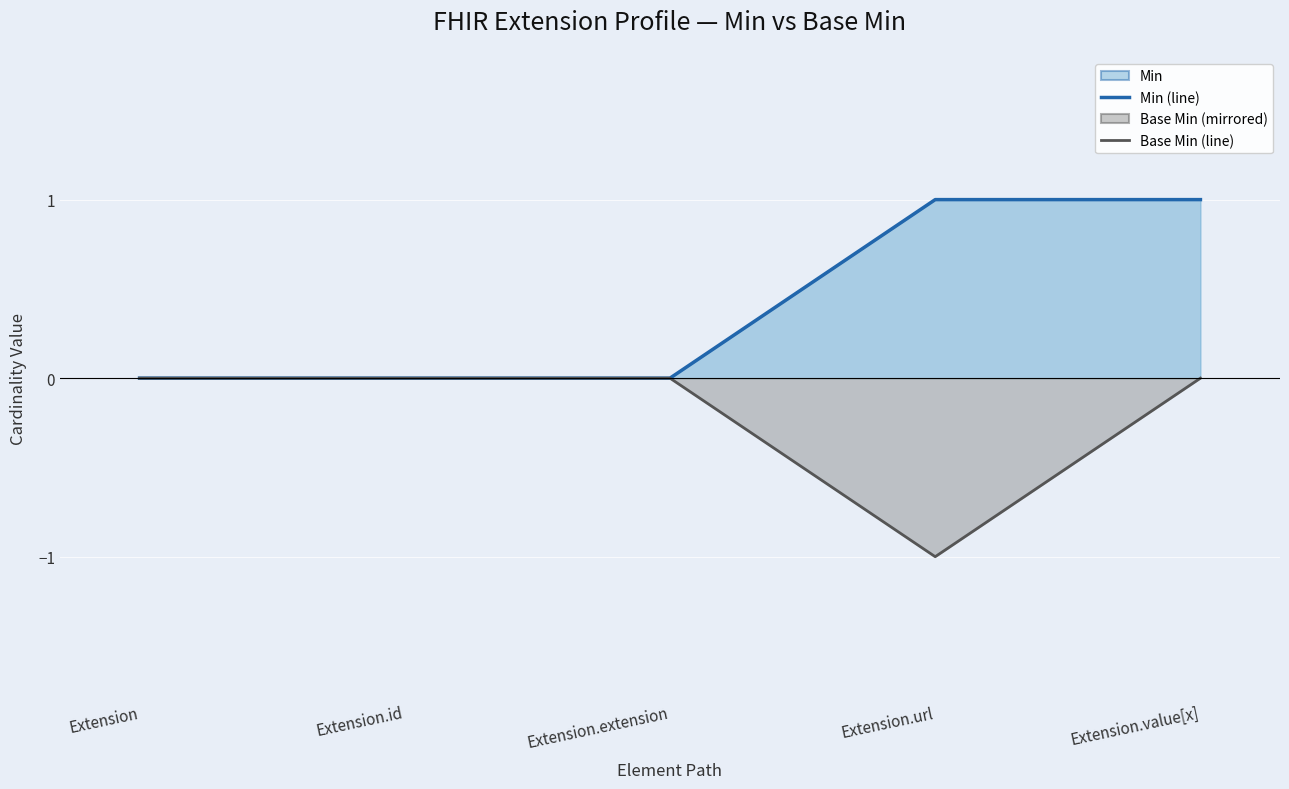

At which category is the sum across all series the highest?

Extension.value[x]